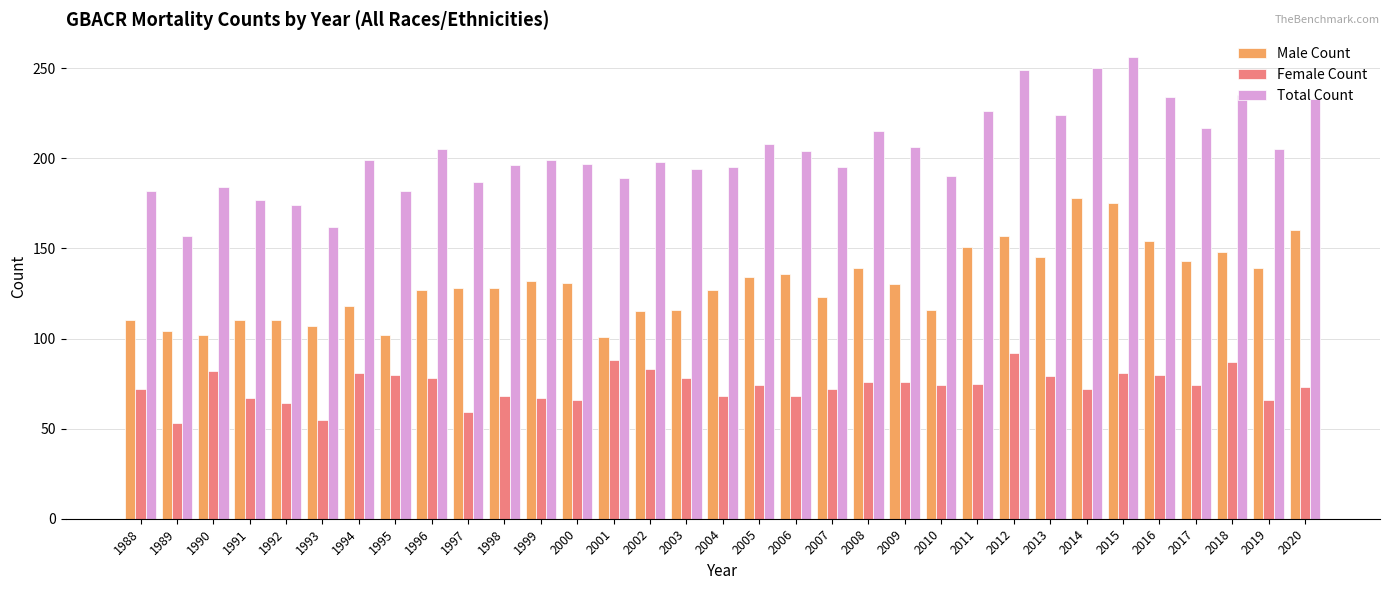

Count the number of data series in this chart.

3